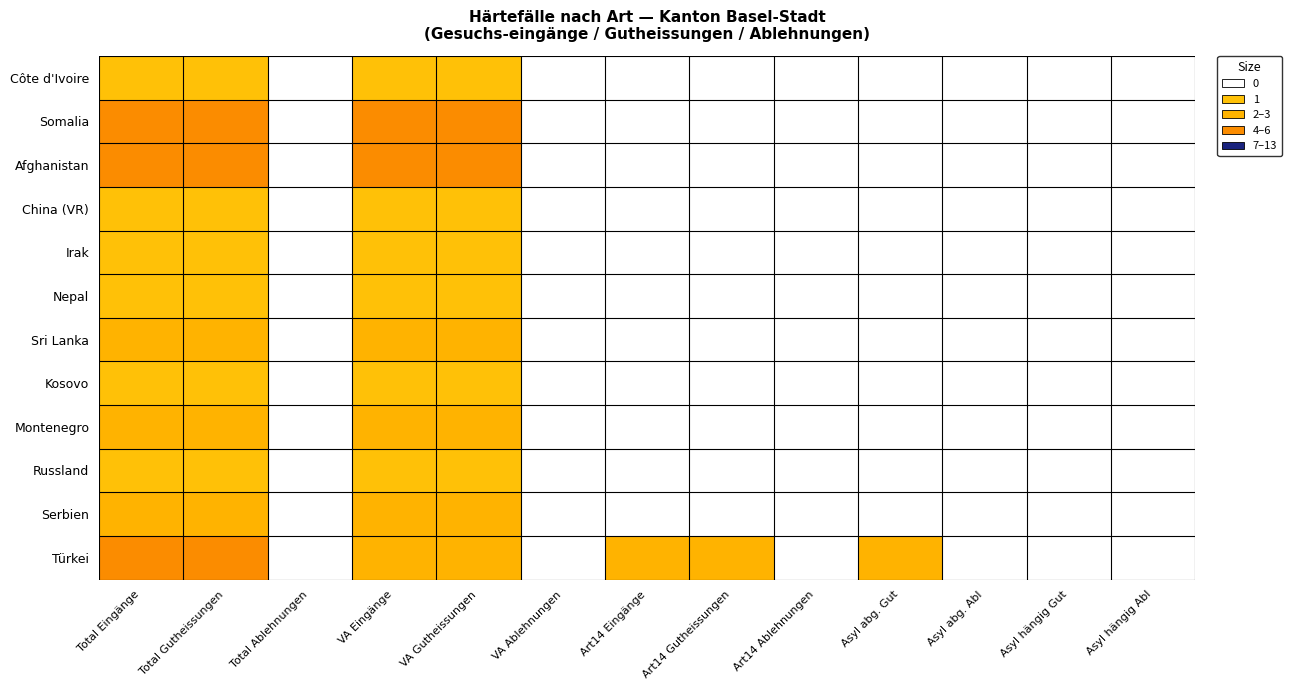

Which series has the largest total across all categories?

Türkei